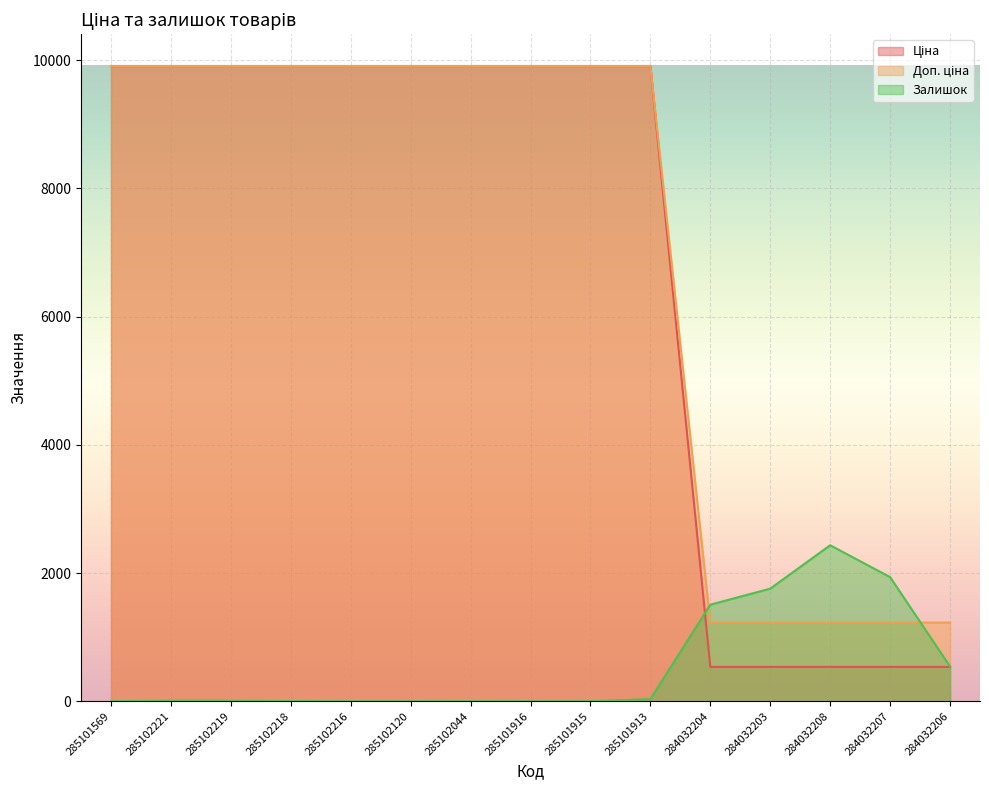

What are all the series names shown in the legend?

Ціна, Доп. ціна, Залишок